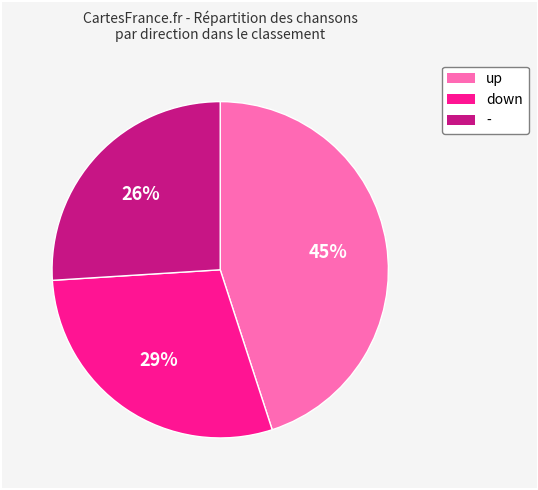

What percentage is the - slice, to the nearest percent?

26%